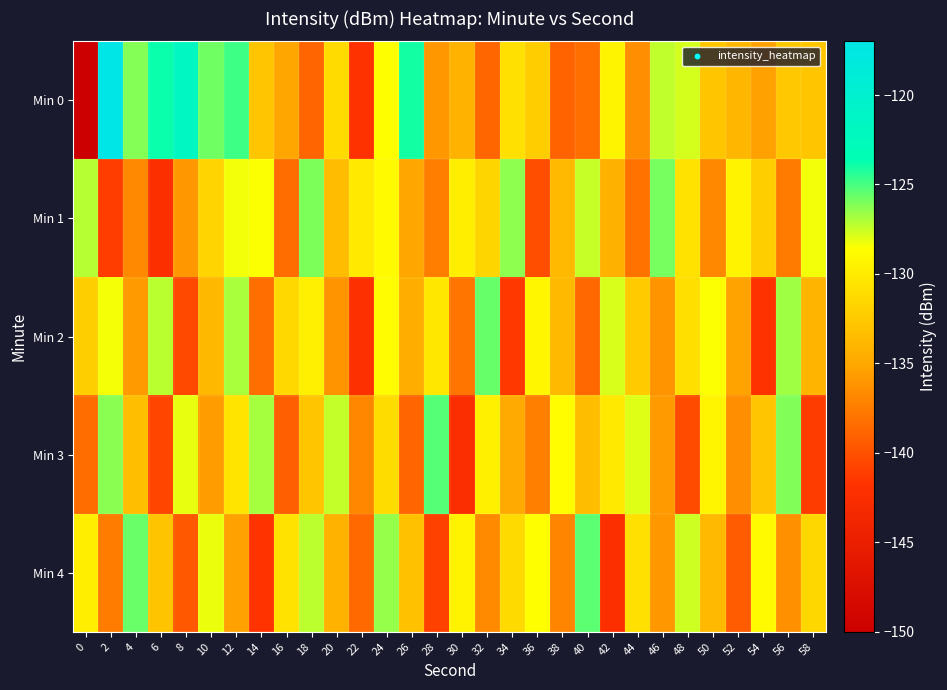

What is the maximum value shown in the chart?

-117.1